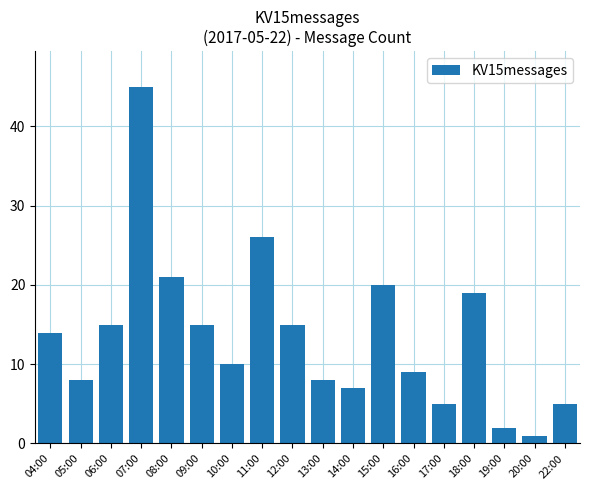

Which has a higher value, 16:00 or 14:00?

16:00